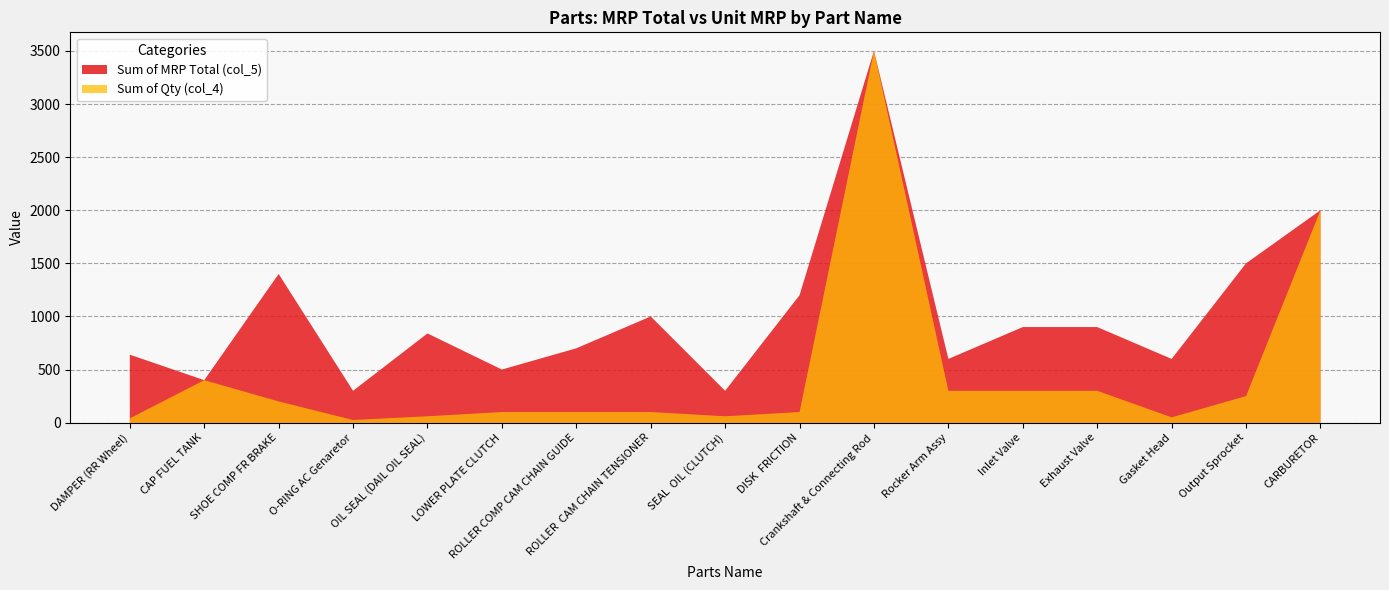

Reading left to right, list all the values displayed in this chart.

Sum of MRP Total (col_5): 640	400	1400	300	840	500	700	1000	300	1200	3500	600	900	900	600	1500	2000
Sum of Qty (col_4): 40	400	200	25	60	100	100	100	60	100	3500	300	300	300	50	250	2000